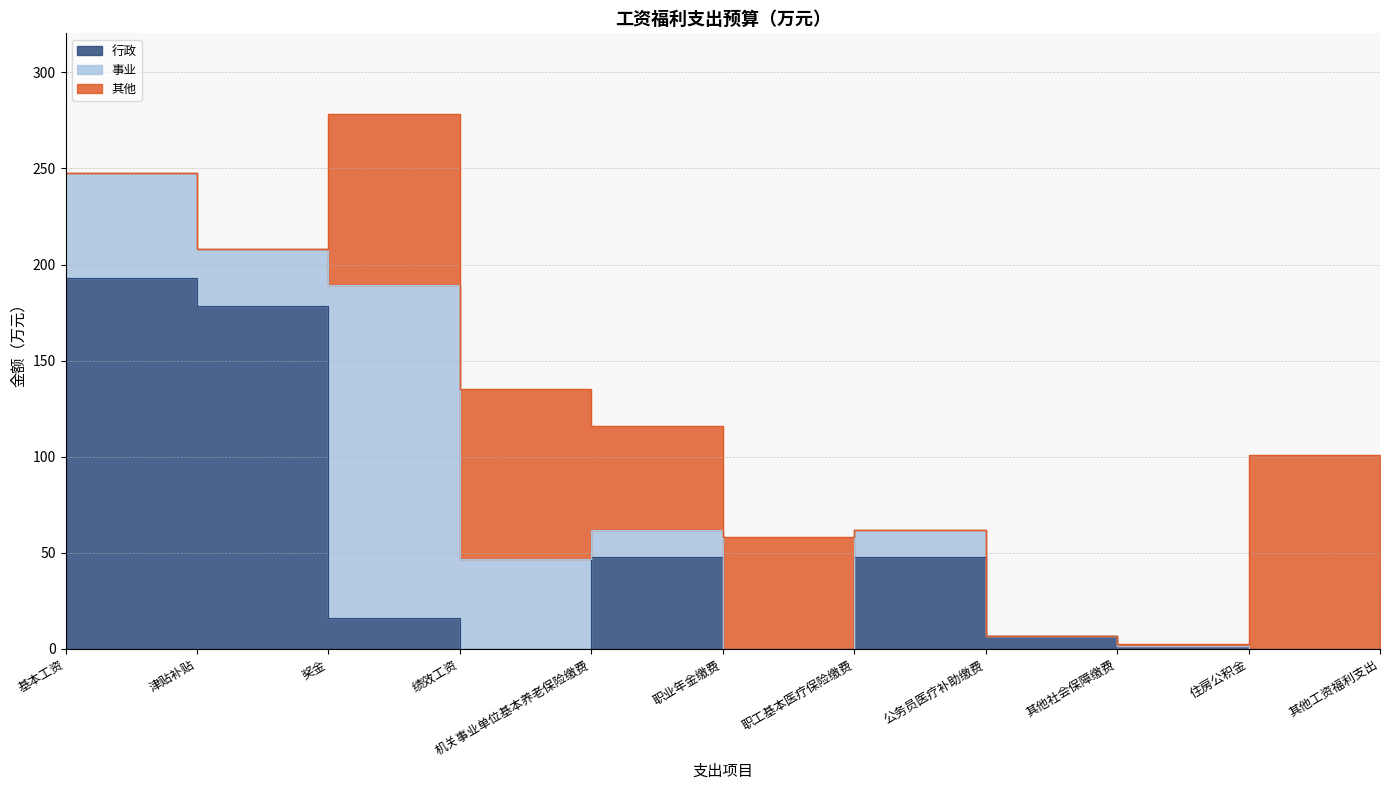

At which label is 事业 closest to 86?

基本工资